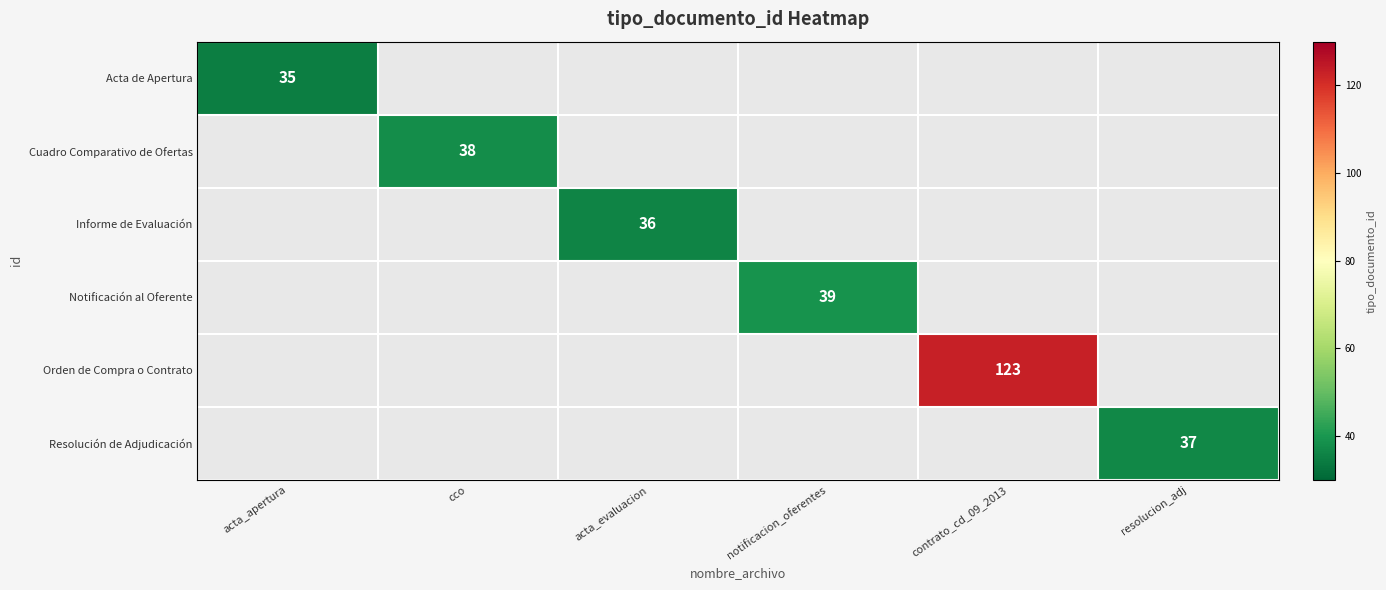

Which has a higher value, resolucion_adj or notificacion_oferentes?

notificacion_oferentes